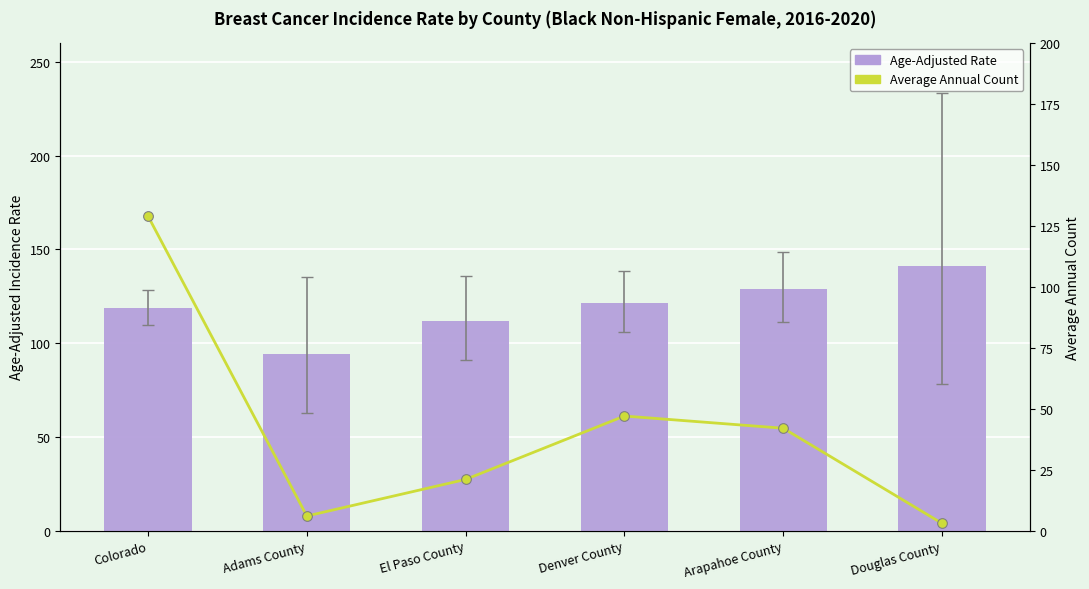

List the labels in order of Age-Adjusted Rate value, largest first.

Douglas County, Arapahoe County, Denver County, Colorado, El Paso County, Adams County